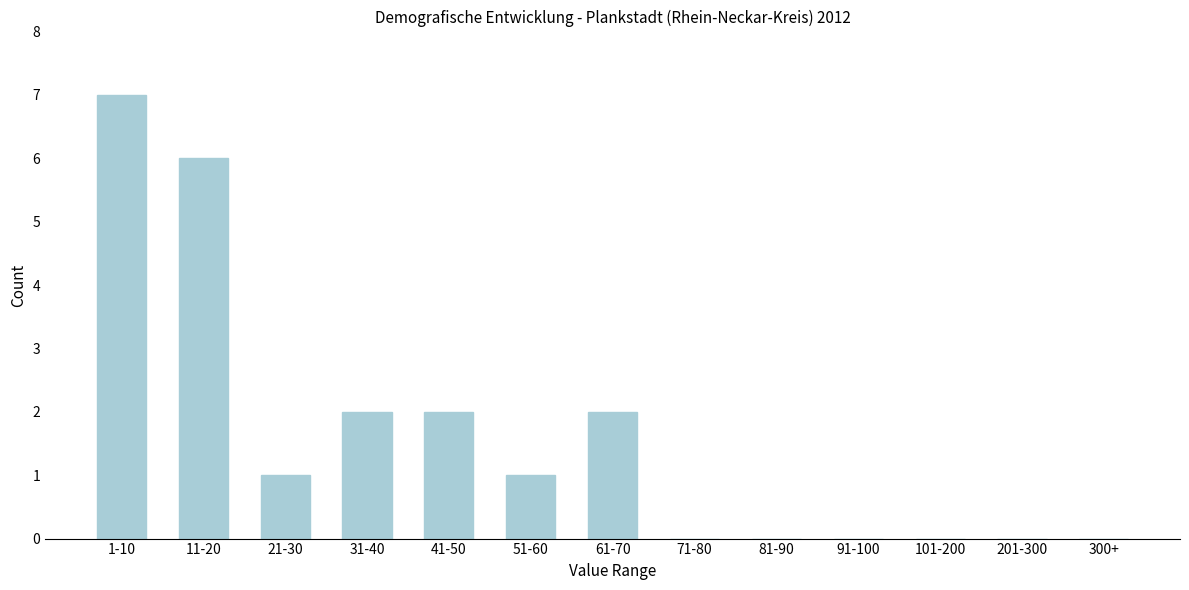

Reading left to right, list all the values displayed in this chart.

1-10=7	11-20=6	21-30=1	31-40=2	41-50=2	51-60=1	61-70=2	71-80=0	81-90=0	91-100=0	101-200=0	201-300=0	300+=0